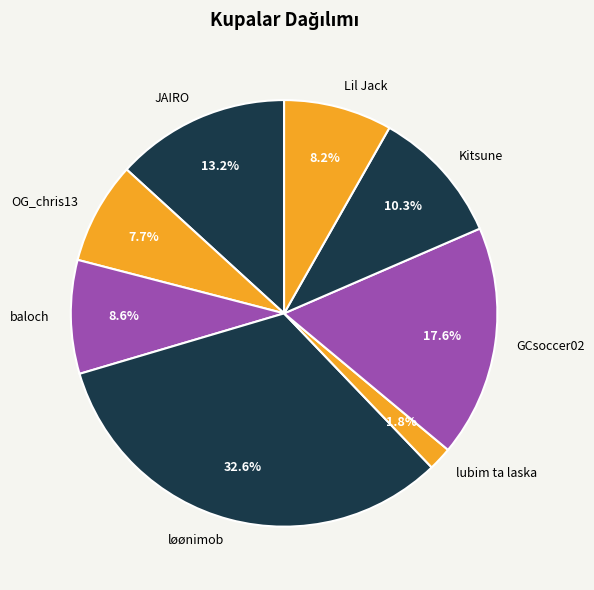

Is it true that Lil Jack is 1% of the pie?

False